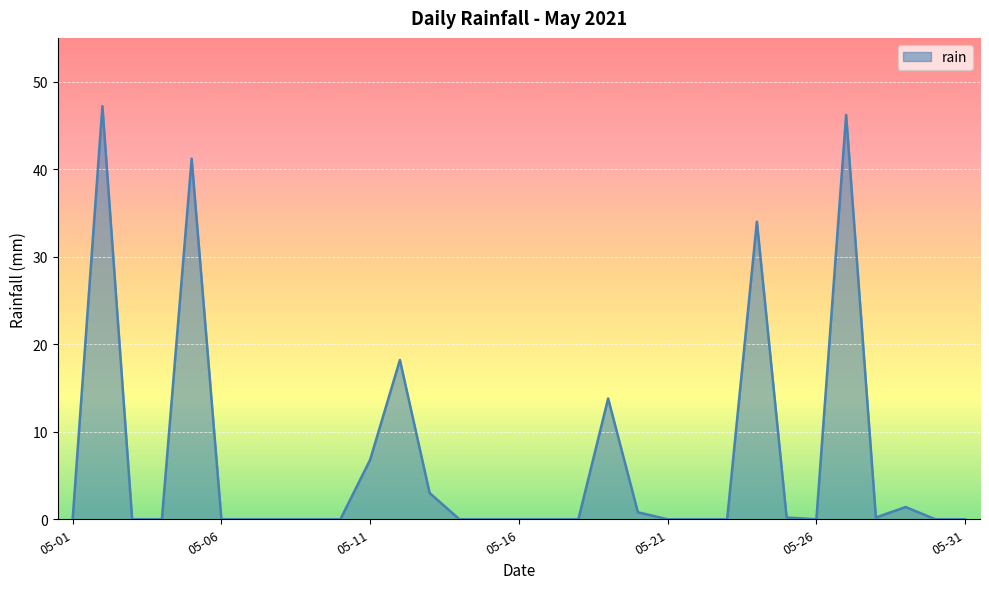

What is the greatest value displayed?

47.2